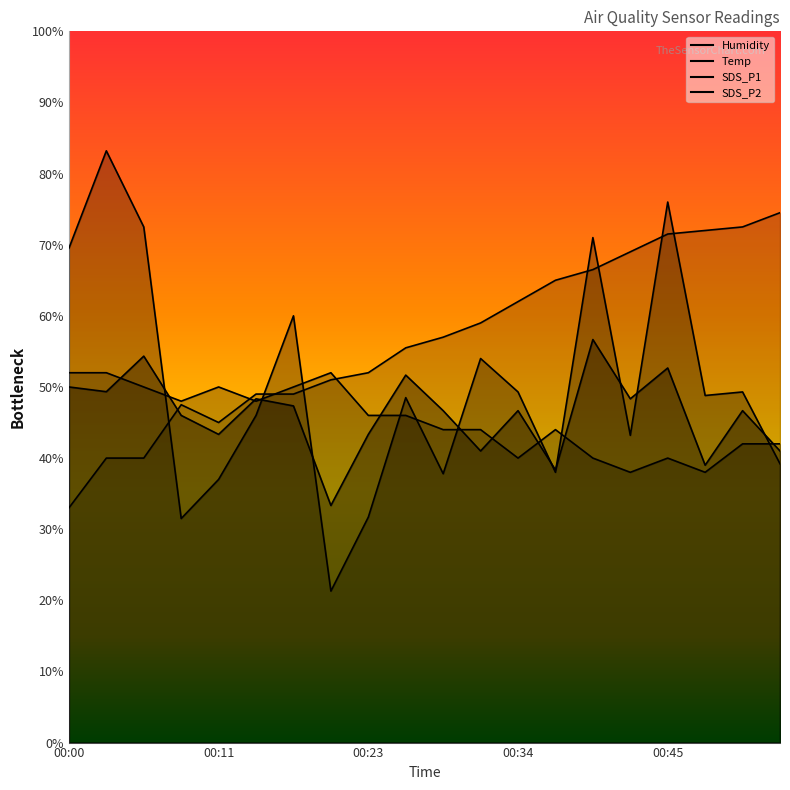

Reading left to right, transcribe all the data shown in this chart.

SDS_P1: 00:00=69.5	00:03=83.2	00:06=72.5	00:09=31.5	00:11=37.0	00:14=46.0	00:17=60.0	00:20=21.3	00:23=31.7	00:25=48.5	00:28=37.8	00:31=54.0	00:34=49.3	00:37=38.0	00:40=71.0	00:42=43.2	00:45=76.0	00:48=48.8	00:51=49.3	00:54=39.2
SDS_P2: 00:00=50.0	00:03=49.3	00:06=54.3	00:09=46.0	00:11=43.3	00:14=48.3	00:17=47.3	00:20=33.3	00:23=43.3	00:25=51.7	00:28=46.7	00:31=41.0	00:34=46.7	00:37=38.3	00:40=56.7	00:42=48.3	00:45=52.7	00:48=39.0	00:51=46.7	00:54=41.0
Temp: 00:00=52.0	00:03=52.0	00:06=50.0	00:09=48.0	00:11=50.0	00:14=48.0	00:17=50.0	00:20=52.0	00:23=46.0	00:25=46.0	00:28=44.0	00:31=44.0	00:34=40.0	00:37=44.0	00:40=40.0	00:42=38.0	00:45=40.0	00:48=38.0	00:51=42.0	00:54=42.0
Humidity: 00:00=33.0	00:03=40.0	00:06=40.0	00:09=47.5	00:11=45.0	00:14=49.0	00:17=49.0	00:20=51.0	00:23=52.0	00:25=55.5	00:28=57.0	00:31=59.0	00:34=62.0	00:37=65.0	00:40=66.5	00:42=69.0	00:45=71.5	00:48=72.0	00:51=72.5	00:54=74.5